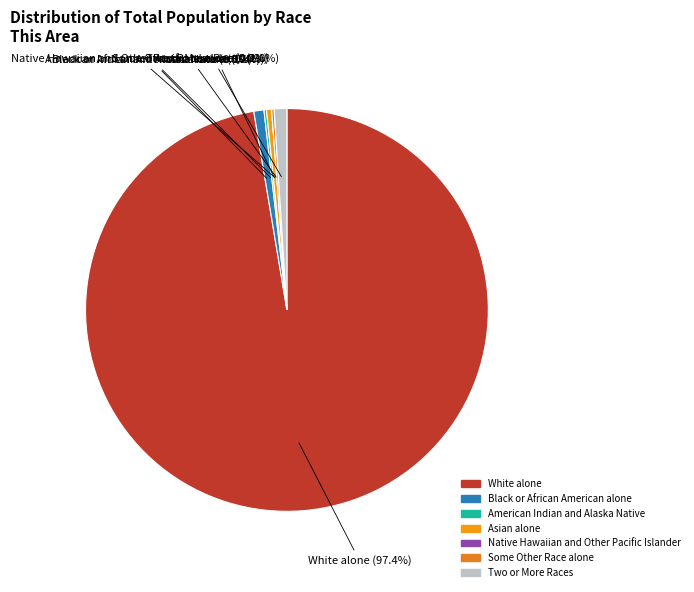

The Asian alone slice represents 0% of the pie. True or false?

True